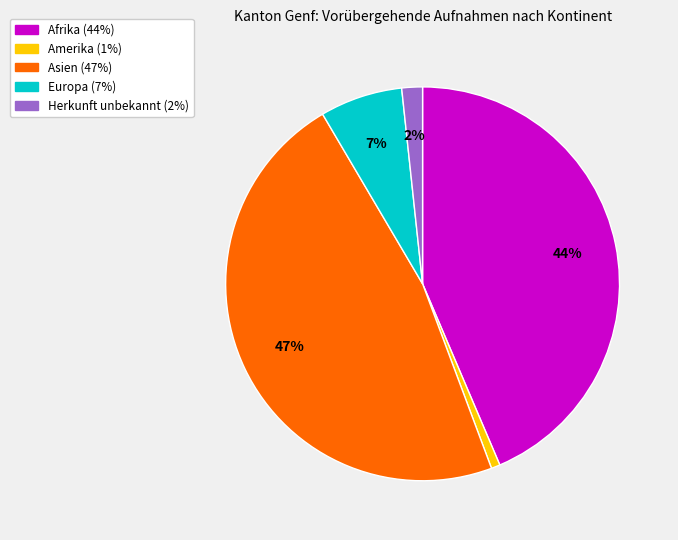

To the nearest percent, what percentage of the pie is Amerika?

1%